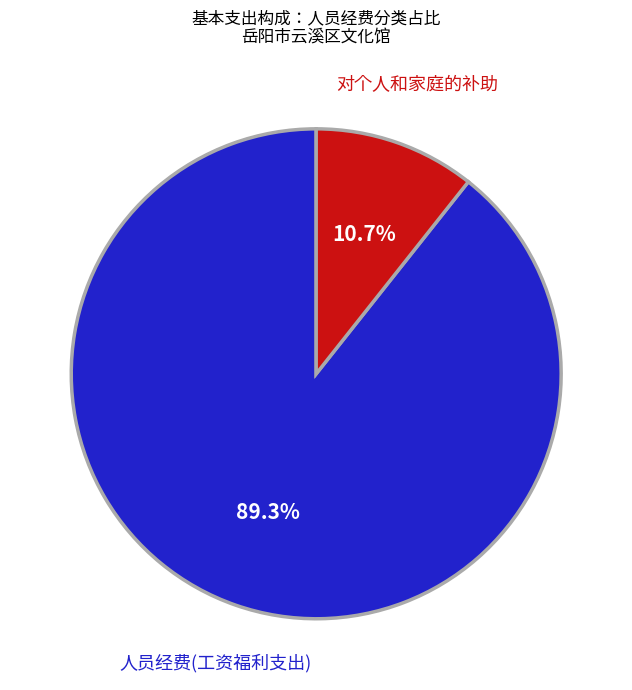

Which slice represents more than half of the pie?

人员经费(工资福利支出)